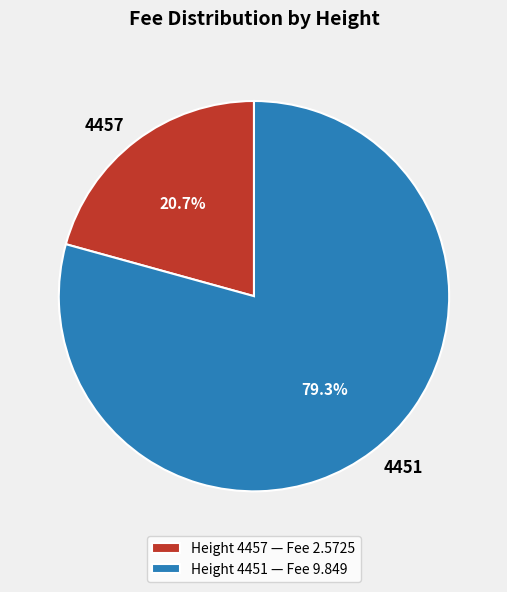

Rank the categories by value from lowest to highest.

Height 4457 — Fee 2.5725, Height 4451 — Fee 9.849